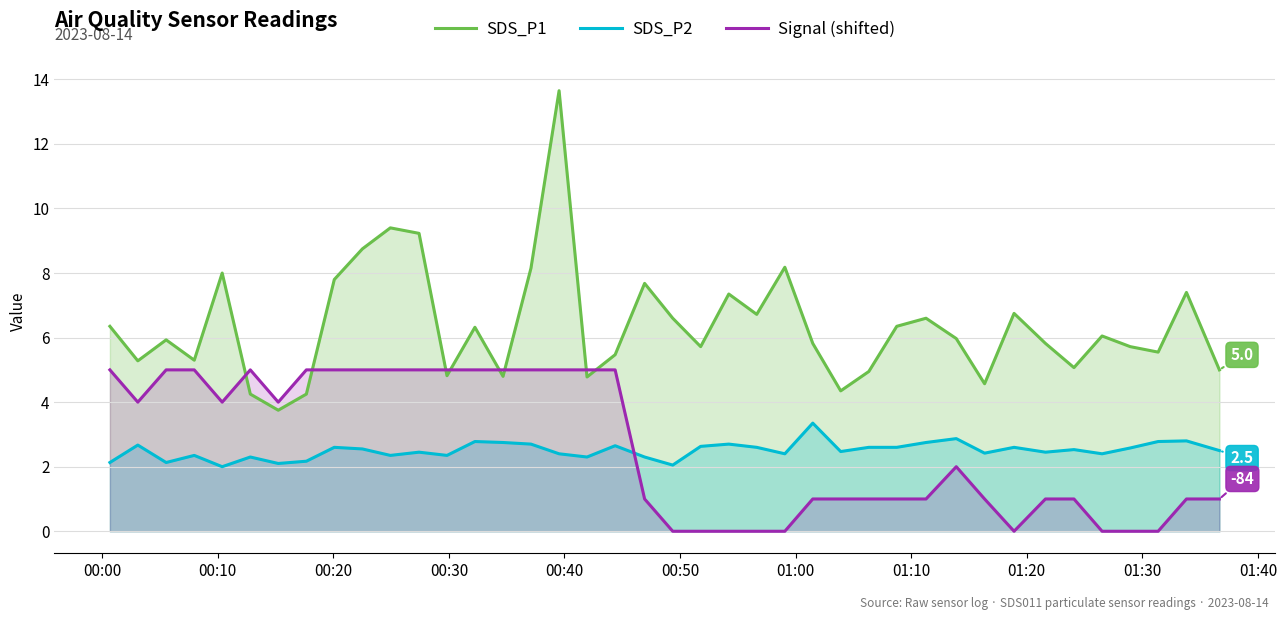

How many values in the SDS_P2 series exceed 2?

39